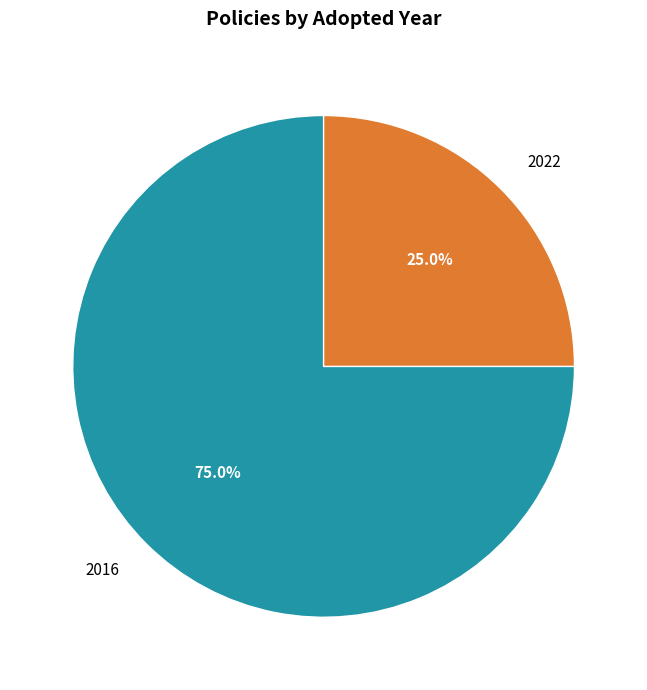

How much of the chart is everything except 2016?

25.0%